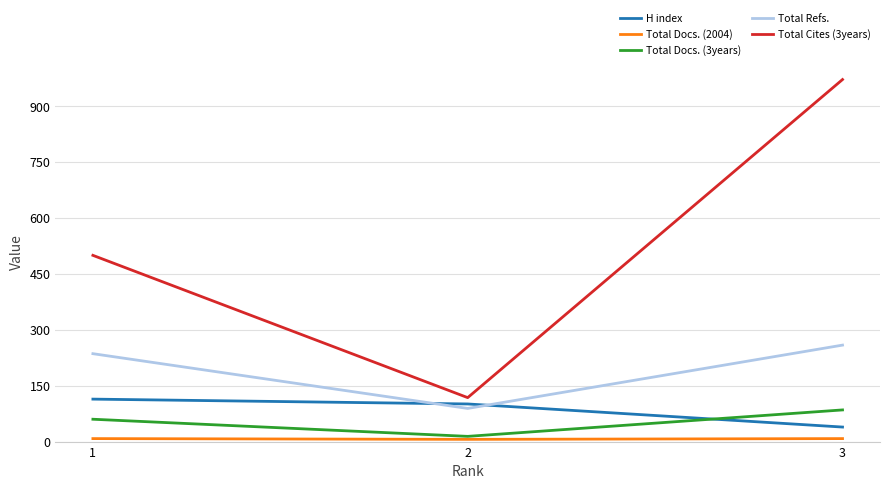

What is the maximum value shown in the chart?

972